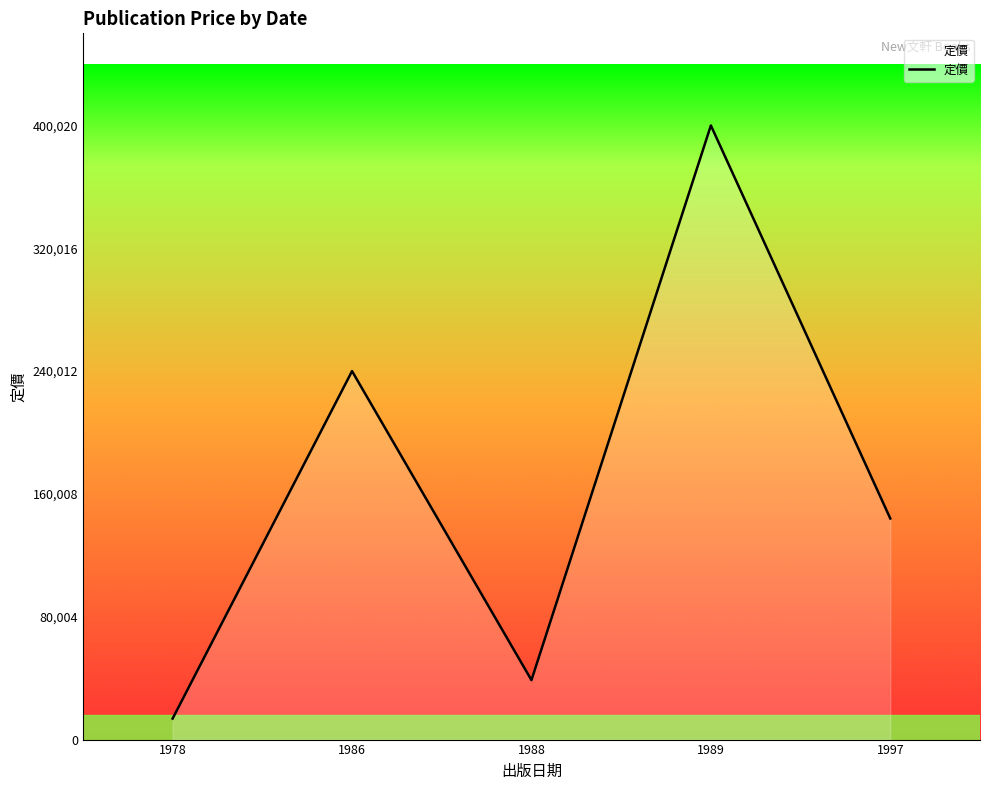

What is the minimum value shown in the chart?

13686